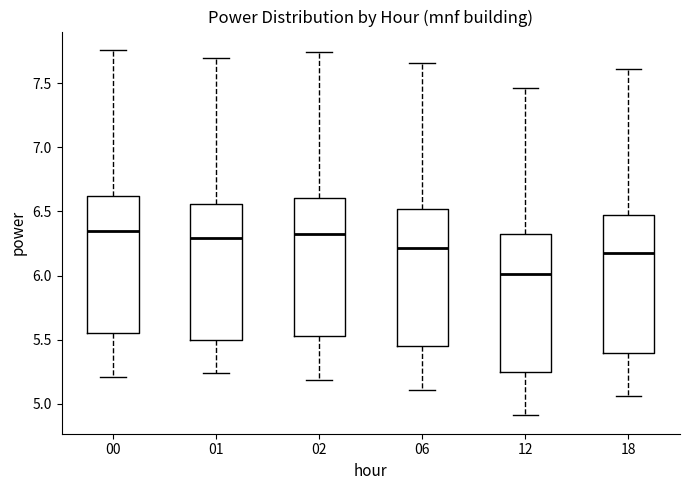

Reading left to right, read every box against the y-axis: the position of its median line, the range the box covers, and the ends of its whiskers. The values are not printed on the chart, so give them approximately, as read against the axis.

00: median 6.35, box 5.55 to 6.60, whiskers 5.20 to 7.75
01: median 6.30, box 5.50 to 6.55, whiskers 5.25 to 7.70
02: median 6.35, box 5.55 to 6.60, whiskers 5.20 to 7.75
06: median 6.20, box 5.45 to 6.50, whiskers 5.10 to 7.65
12: median 6.00, box 5.25 to 6.30, whiskers 4.90 to 7.45
18: median 6.20, box 5.40 to 6.45, whiskers 5.05 to 7.60